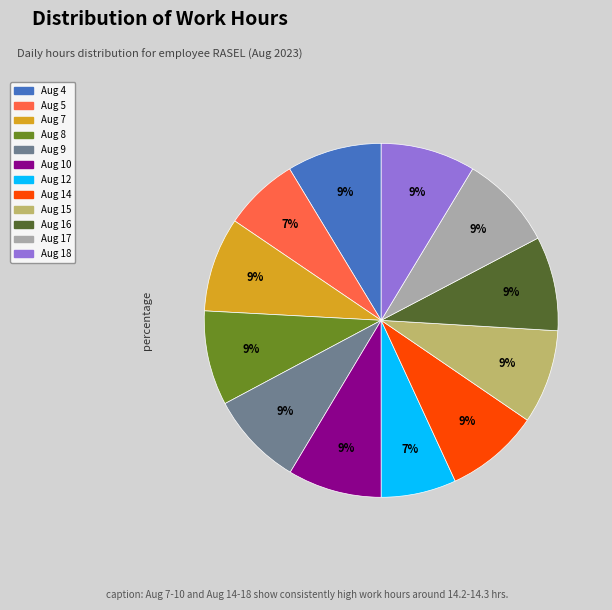

Approximately how many times larger is the value at Aug 12 compared to Aug 10?

0.8